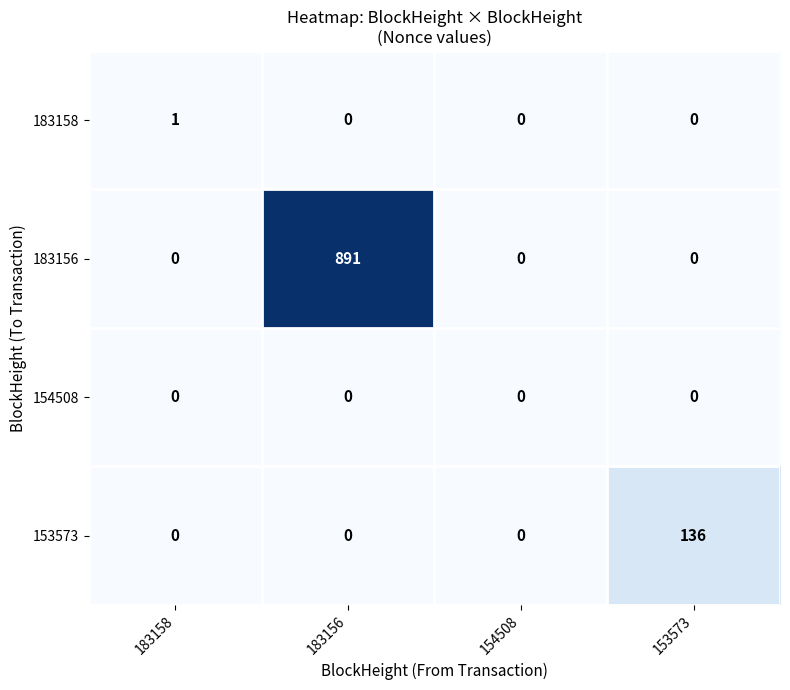

List the series in order of their peak value, lowest first.

154508, 183158, 153573, 183156